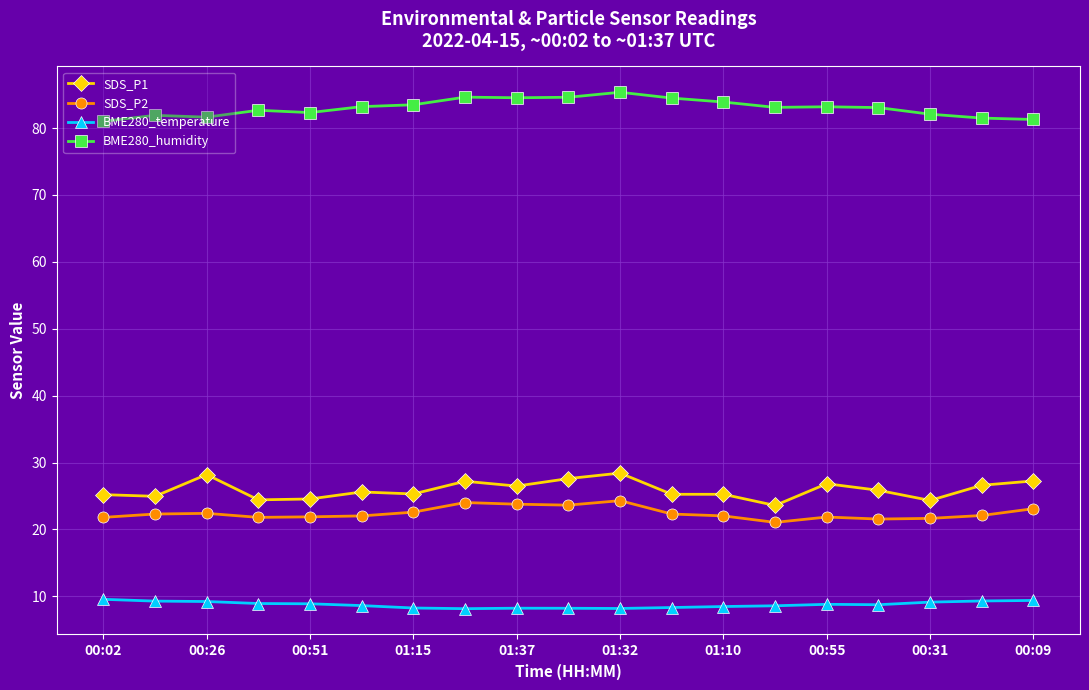

True or false: BME280_humidity and SDS_P2 cross at least once.

False